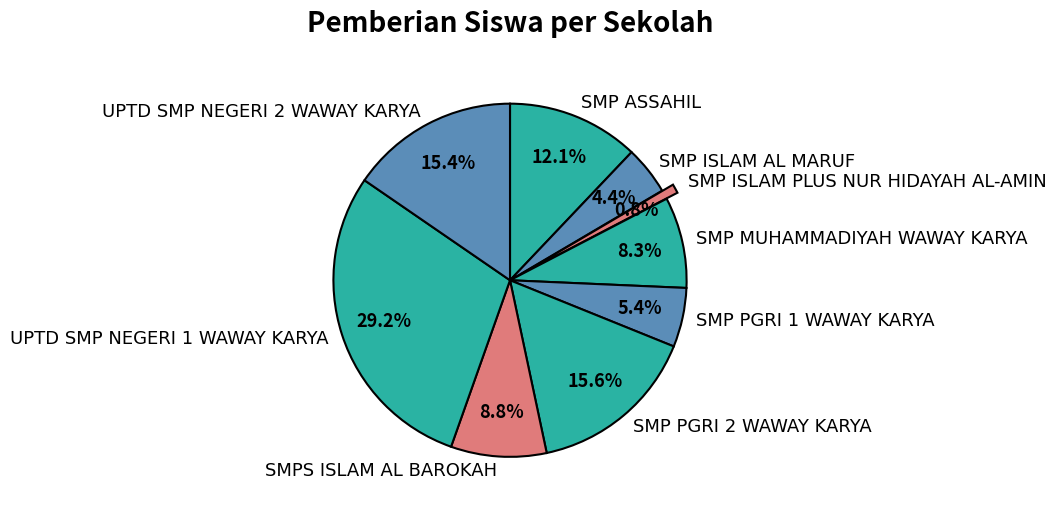

Is it true that UPTD SMP NEGERI 1 WAWAY KARYA is 43% of the pie?

False